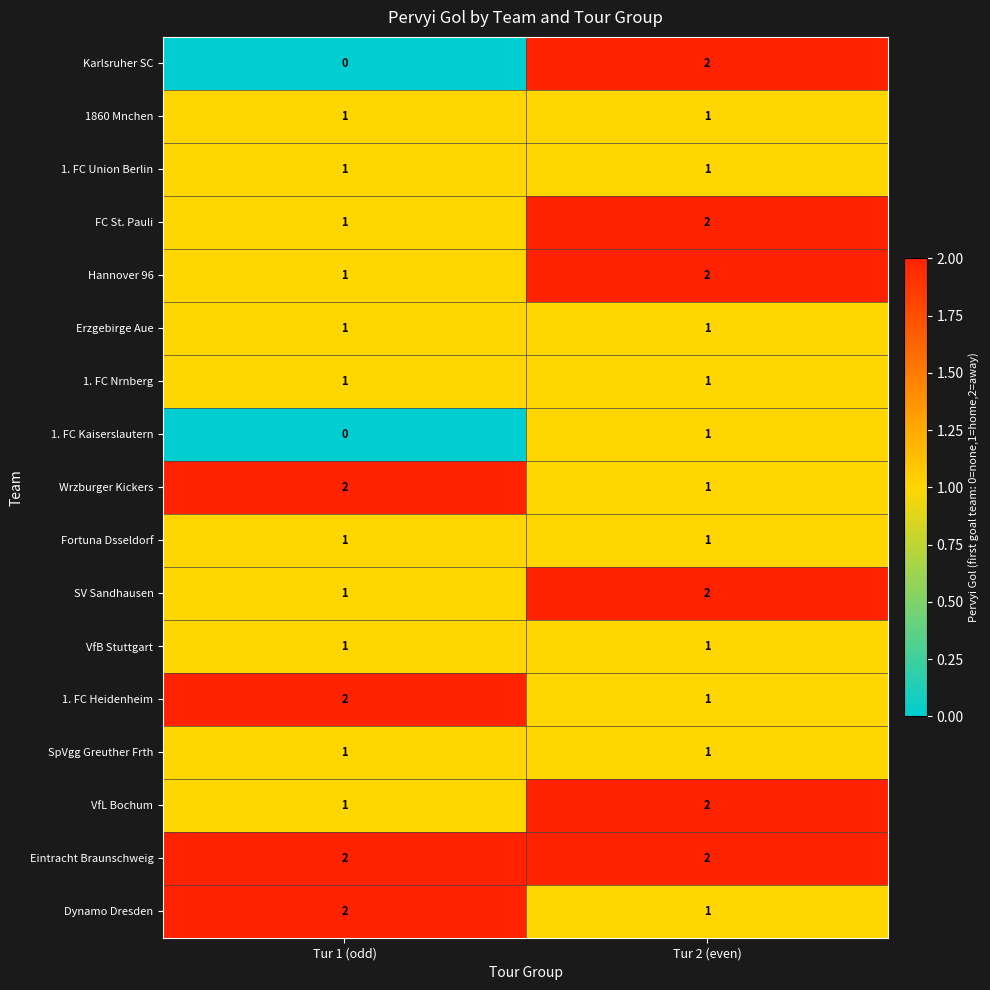

What is the total value across all series at Tur 2 (even)?

23